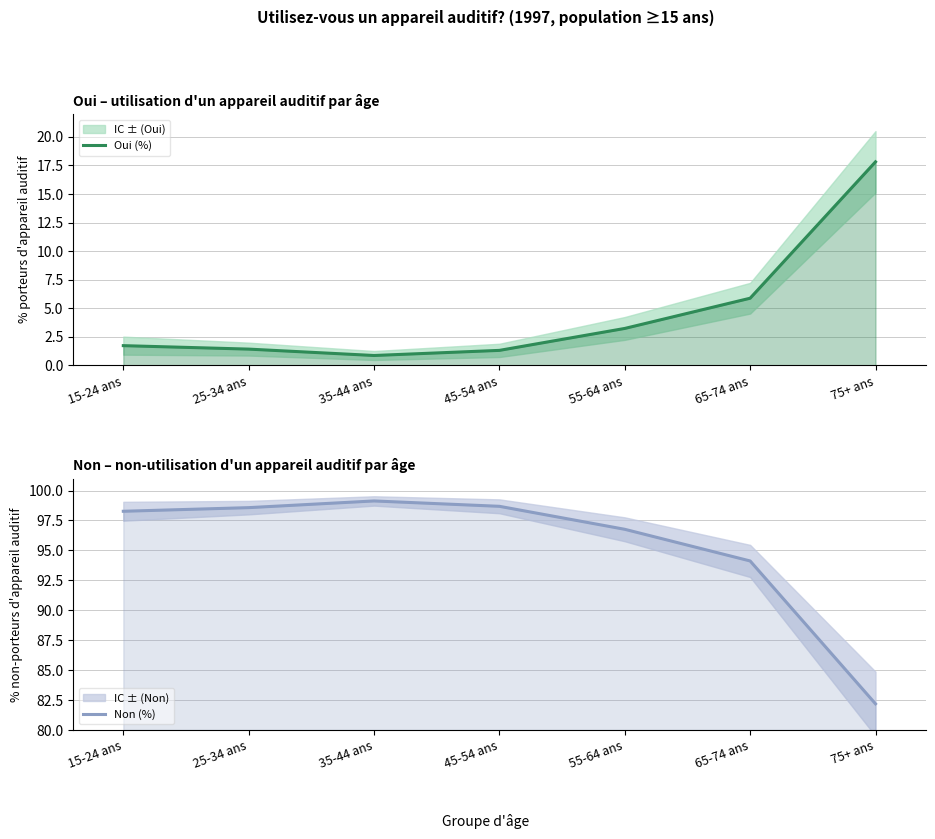

Which series has the largest total across all categories?

Non (%)